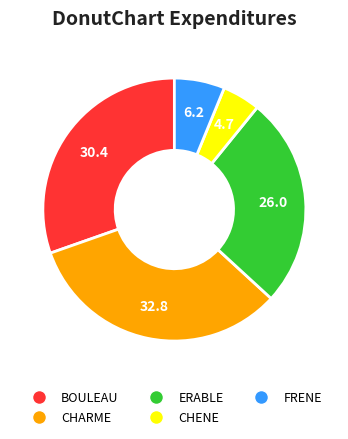

Between CHARME and CHENE, which is larger?

CHARME